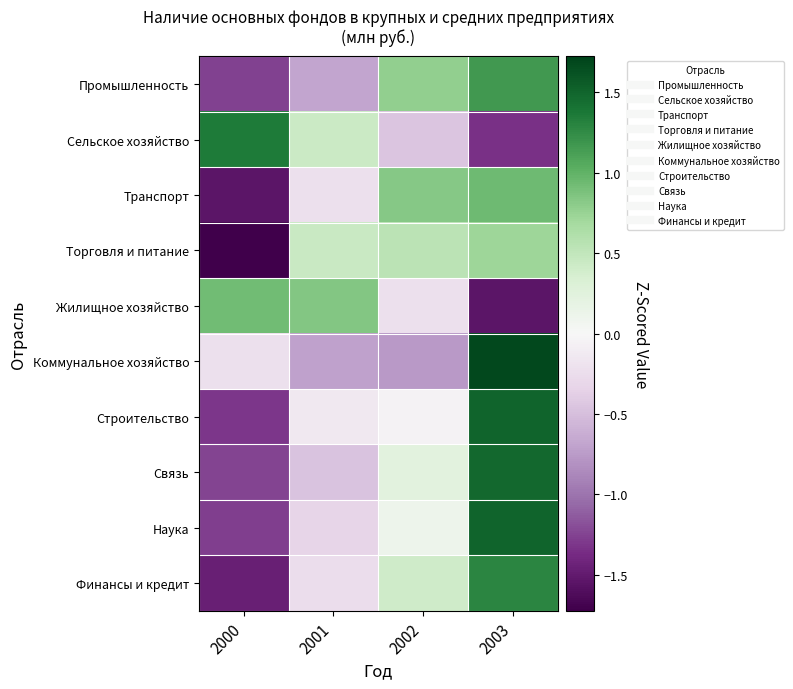

Reading left to right, what are all the values shown in this chart?

Промышленность: 2000=-1.3	2001=-0.7	2002=0.8	2003=1.2
Сельское хозяйство: 2000=1.4	2001=0.4	2002=-0.5	2003=-1.3
Транспорт: 2000=-1.5	2001=-0.2	2002=0.8	2003=0.9
Торговля и питание: 2000=-1.7	2001=0.5	2002=0.5	2003=0.7
Жилищное хозяйство: 2000=0.9	2001=0.8	2002=-0.2	2003=-1.5
Коммунальное хозяйство: 2000=-0.2	2001=-0.7	2002=-0.8	2003=1.7
Строительство: 2000=-1.3	2001=-0.1	2002=-0.1	2003=1.5
Связь: 2000=-1.2	2001=-0.5	2002=0.2	2003=1.5
Наука: 2000=-1.3	2001=-0.3	2002=0.1	2003=1.5
Финансы и кредит: 2000=-1.5	2001=-0.2	2002=0.4	2003=1.3